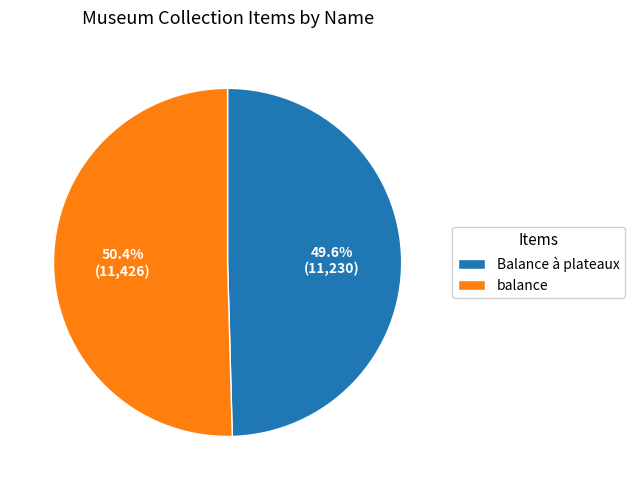

The Balance à plateaux slice represents 50% of the pie. True or false?

True